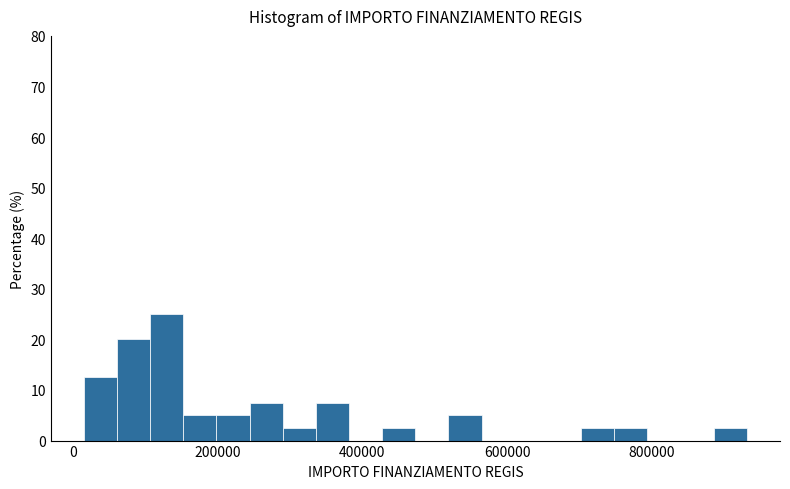

Read against the x-axis, roughly where is the centre of the tallest bar?

120000